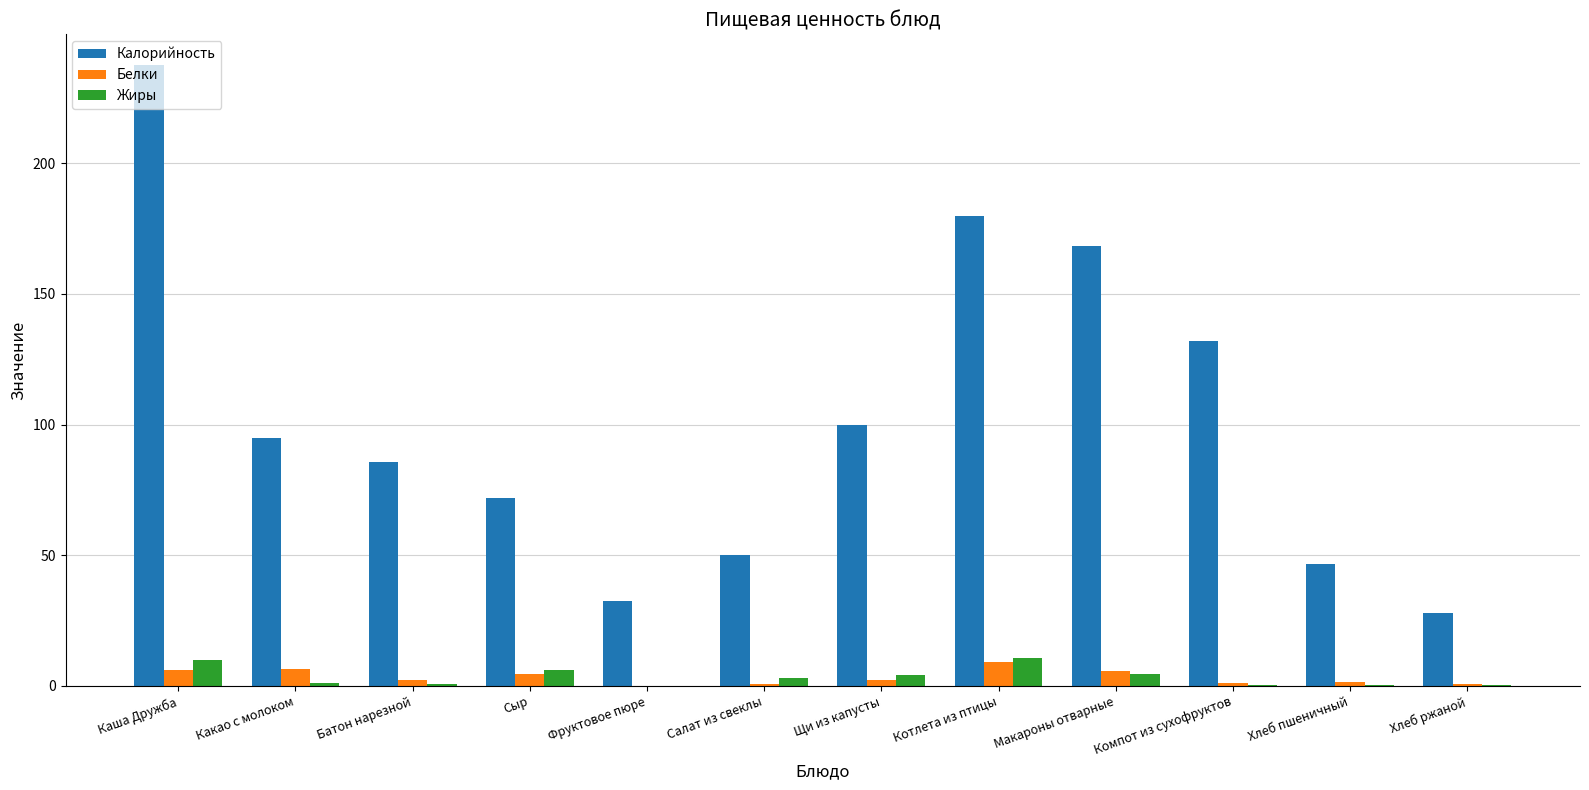

What are all the series names shown in the legend?

Калорийность, Белки, Жиры